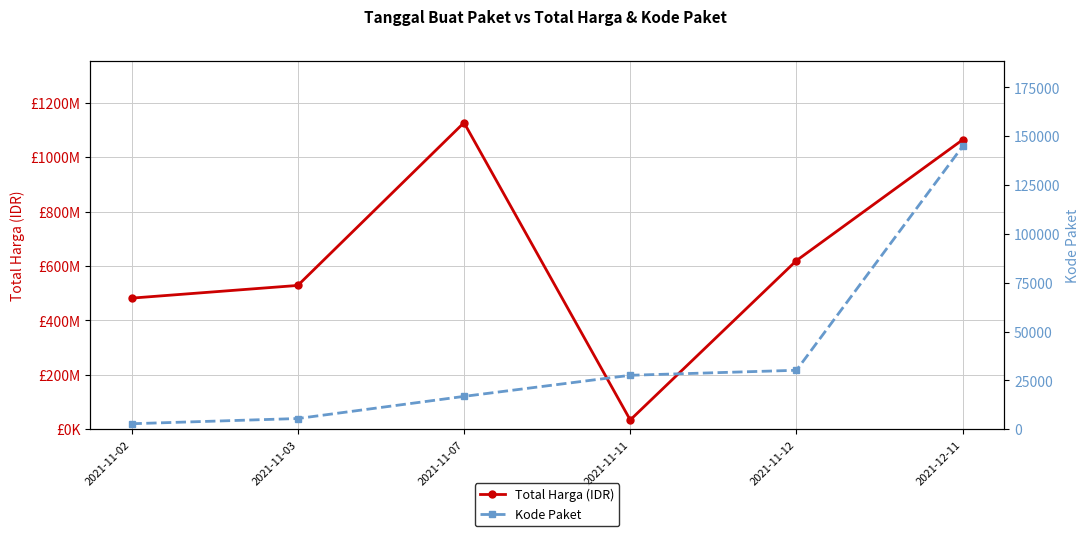

Is it true that Kode Paket equals 236378 at 2021-12-11?

False